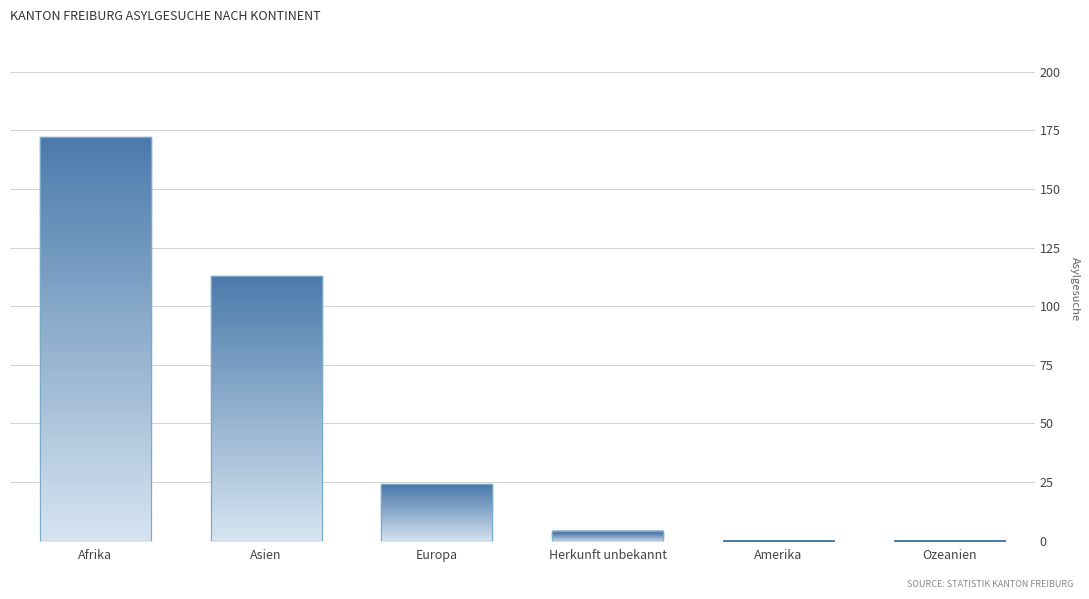

What is the difference between the values at Afrika and Amerika?

172